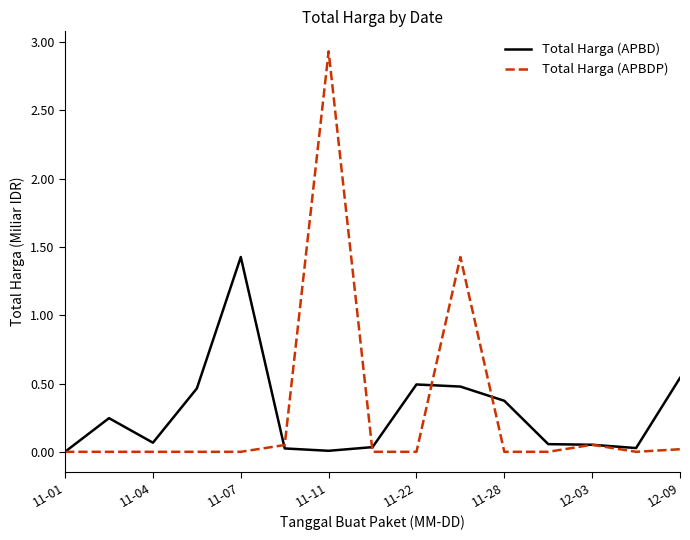

List the series in order of their peak value, highest first.

Total Harga (APBDP), Total Harga (APBD)